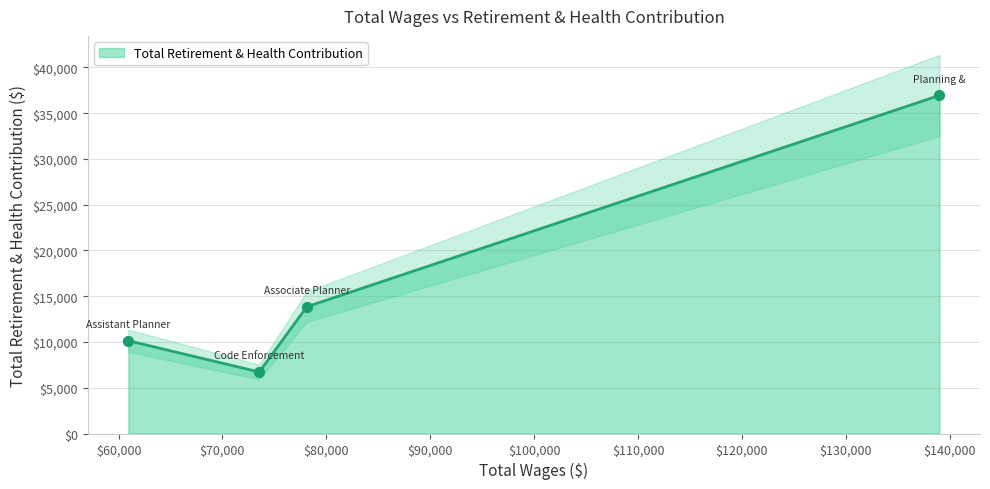

Which has a higher value, Code Enforcement Officer or Assistant Planner?

Assistant Planner